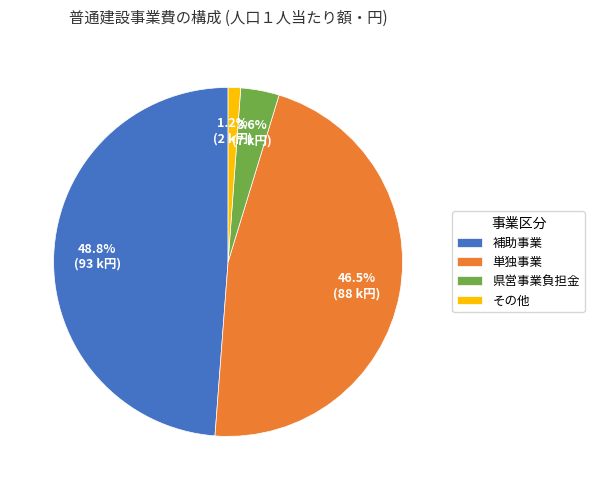

True or false: 補助事業 accounts for 63% of the total.

False